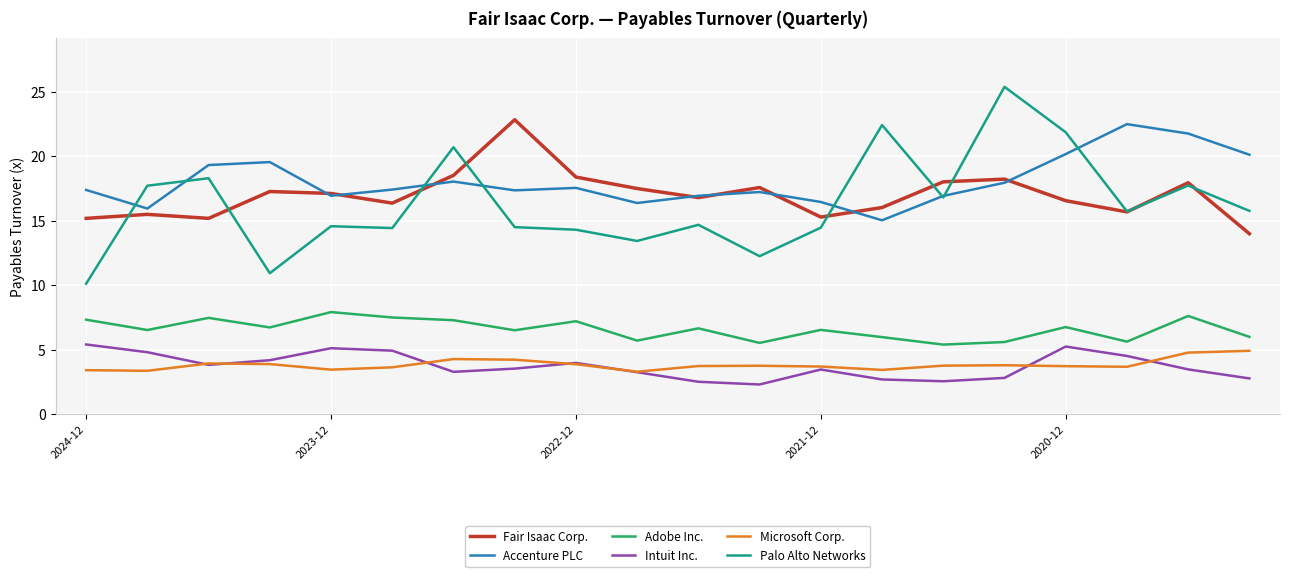

At how many categories does at least one series exceed 3?

20